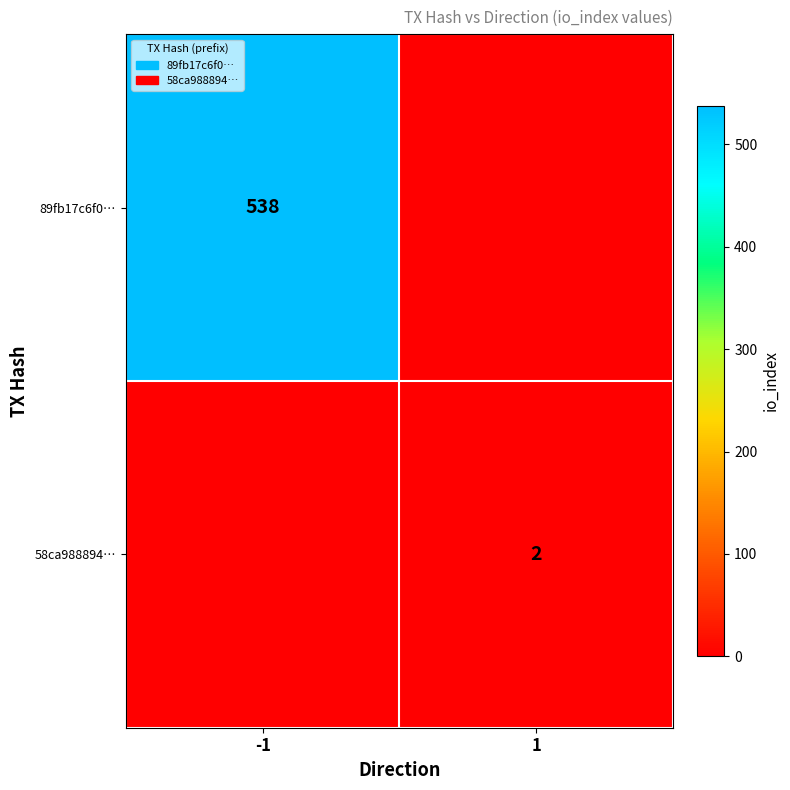

Is it true that 89fb17c6f0… equals 809 at -1?

False